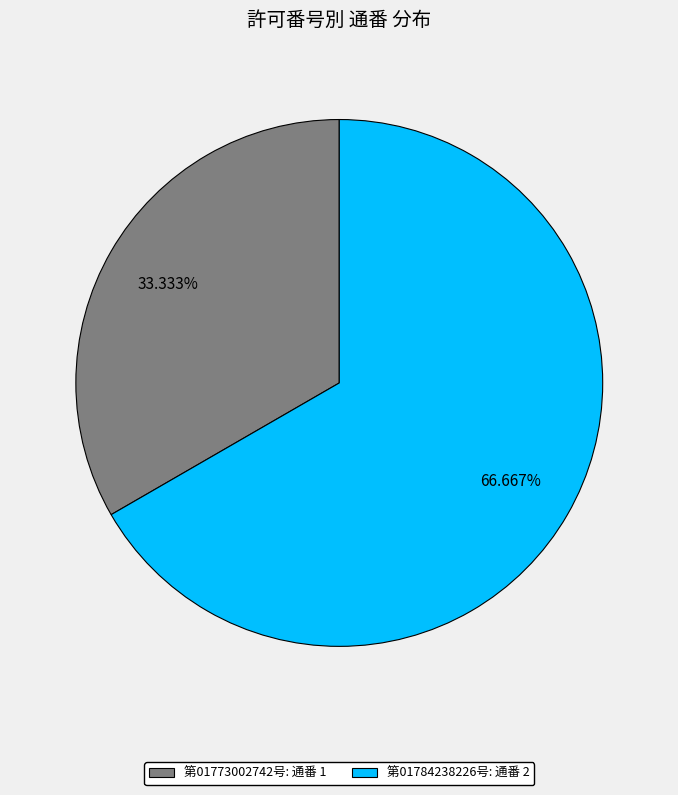

Combined, do 第01784238226号 and 第01773002742号 account for over 50%?

Yes